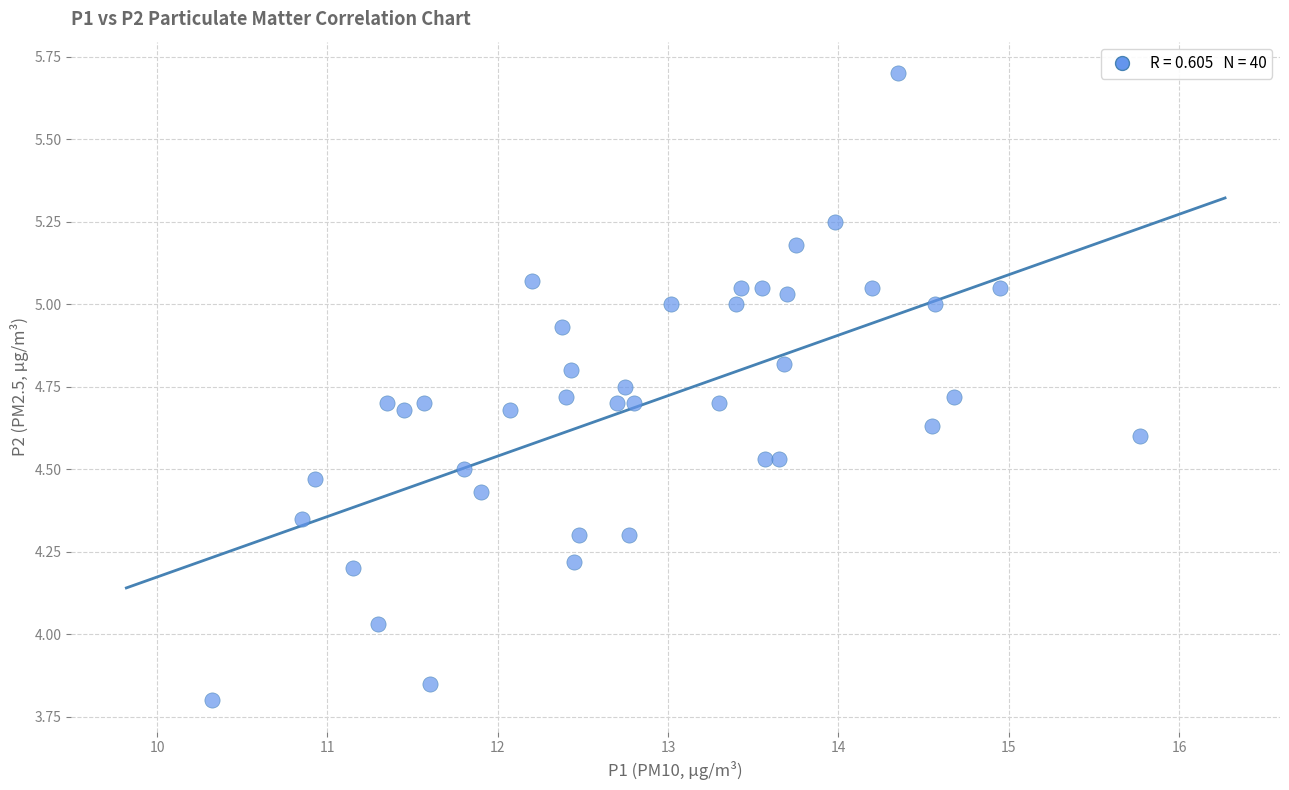

What is the range of Y values (max minus min)?

1.9